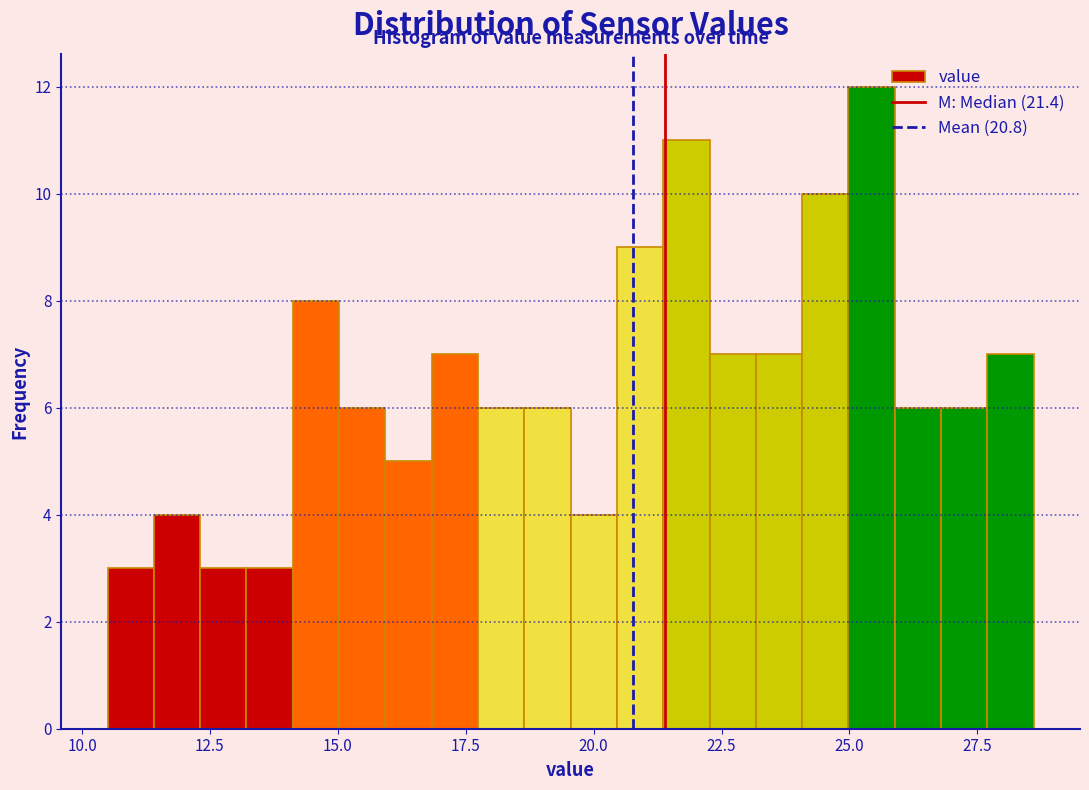

Read against the x-axis, roughly where is the centre of the tallest bar?

25.5